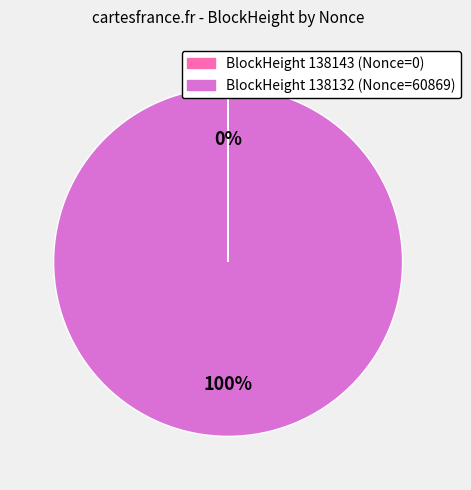

To the nearest percent, what is the average slice percentage?

50%